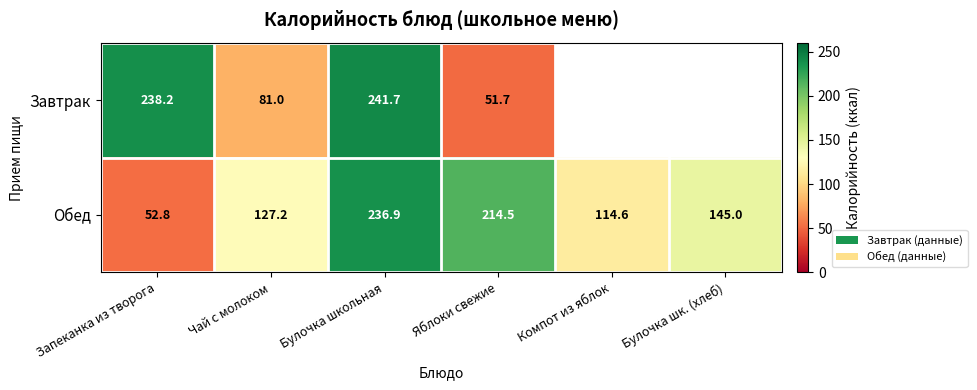

The Завтрак series shows 154.3 at Булочка школьная. True or false?

False